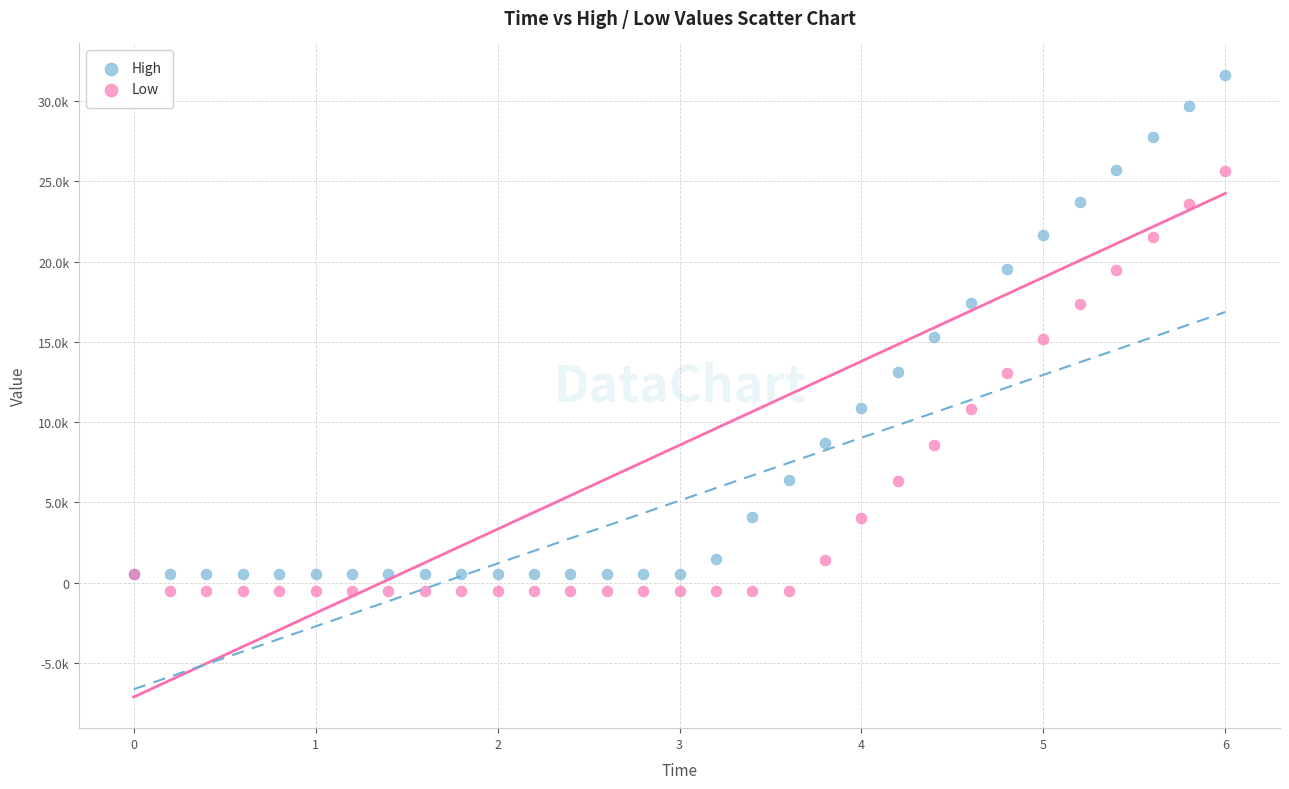

Which series contains the highest Y value?

High